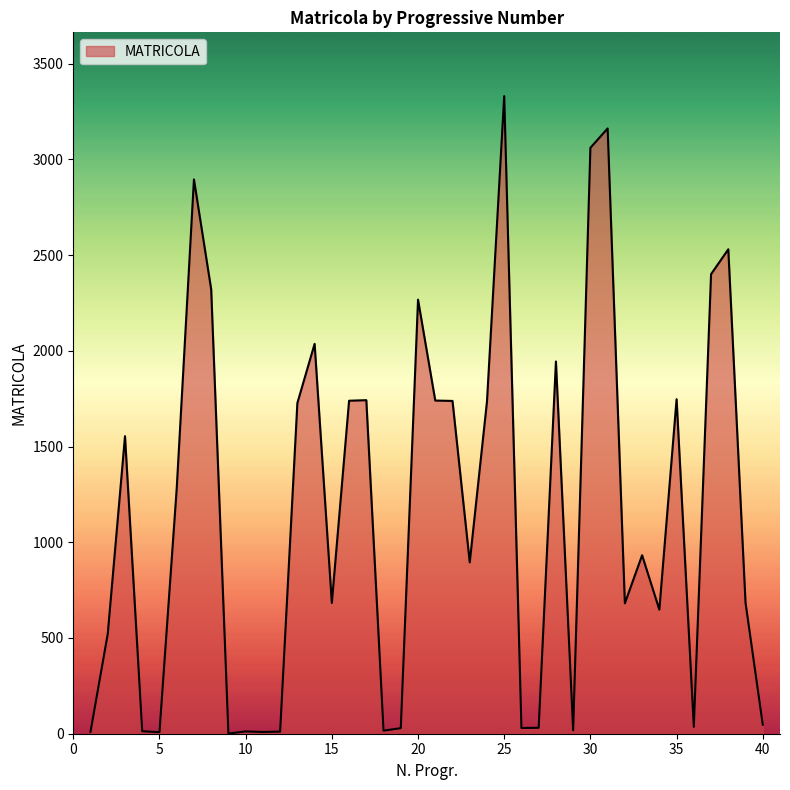

What is the difference between the maximum and minimum values?

3329